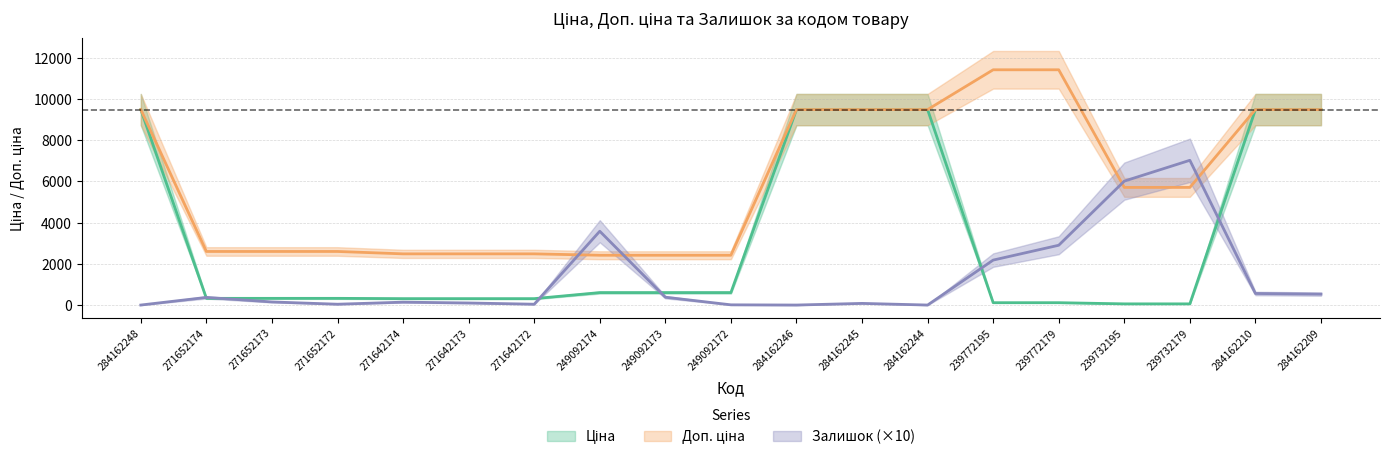

The value of Ціна at 271652172 is 324.8. True or false?

True